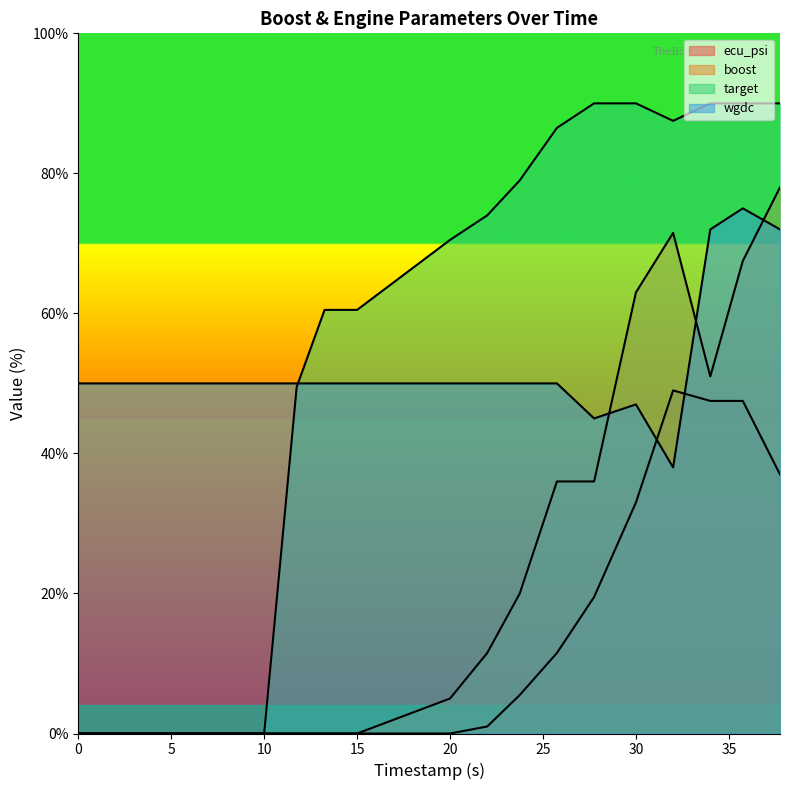

What is the sum of the ecu_psi values at 0.0 and 30.0?

33.0